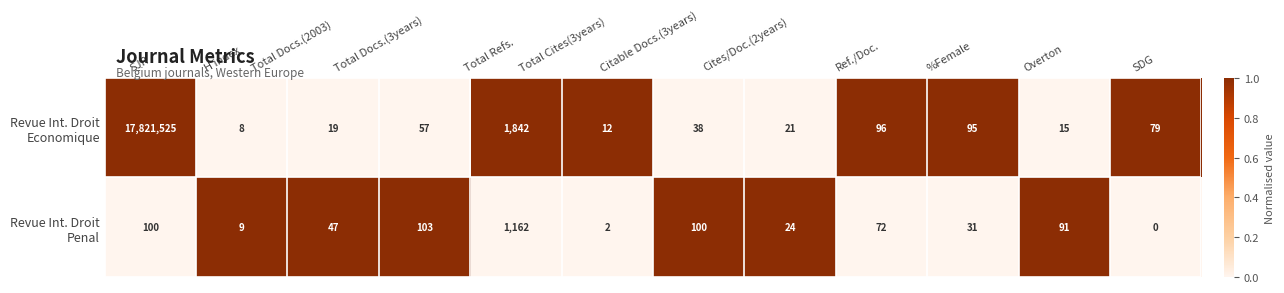

At which category does the chart reach its peak across all series?

SJR